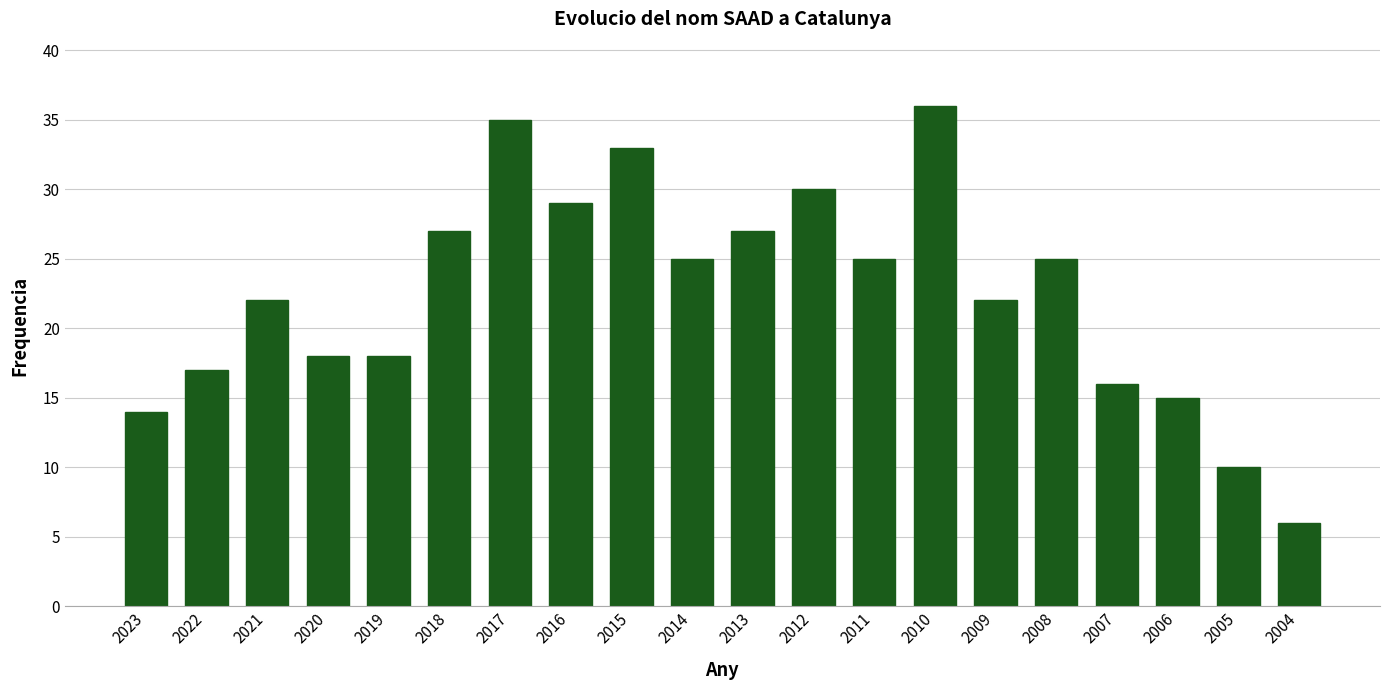

How many data points are less than 25?

10